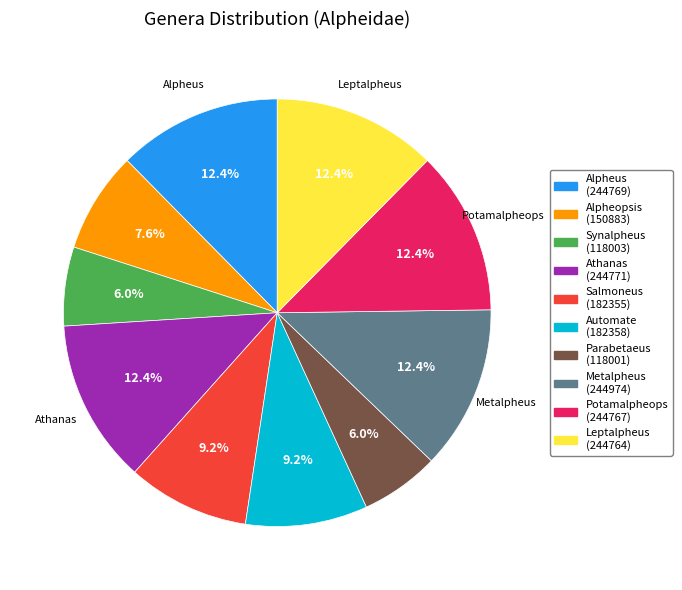

What is the ratio of the value at Metalpheus to the value at Alpheus?

1.0